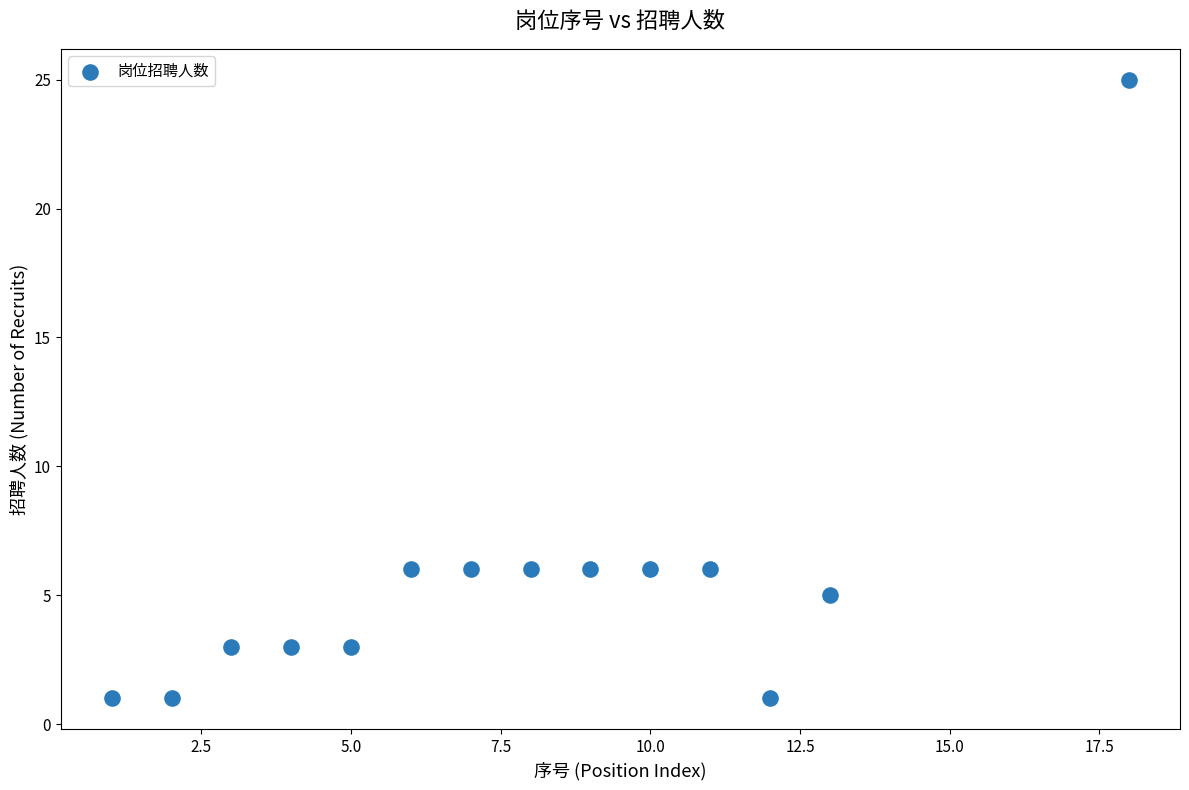

What is the range of Y values (max minus min)?

24